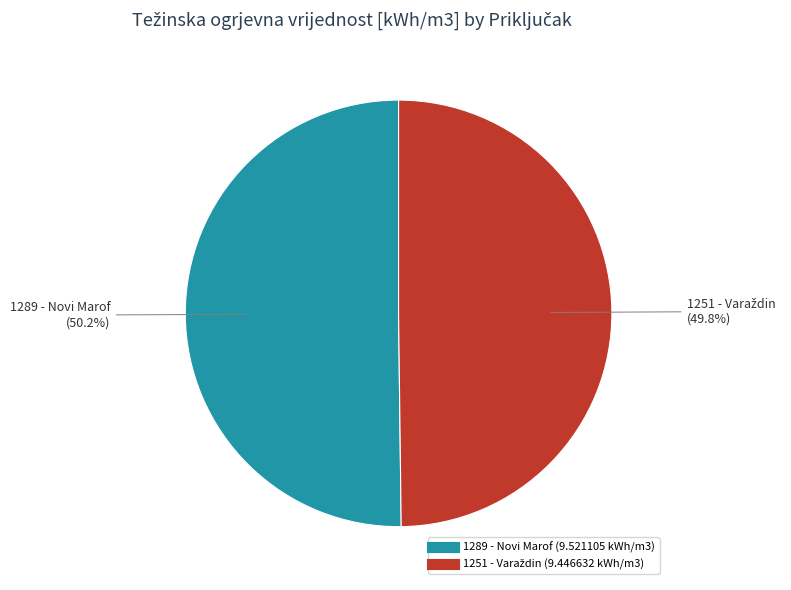

What percentage is NOT represented by 1289 - Novi Marof?

49.8%